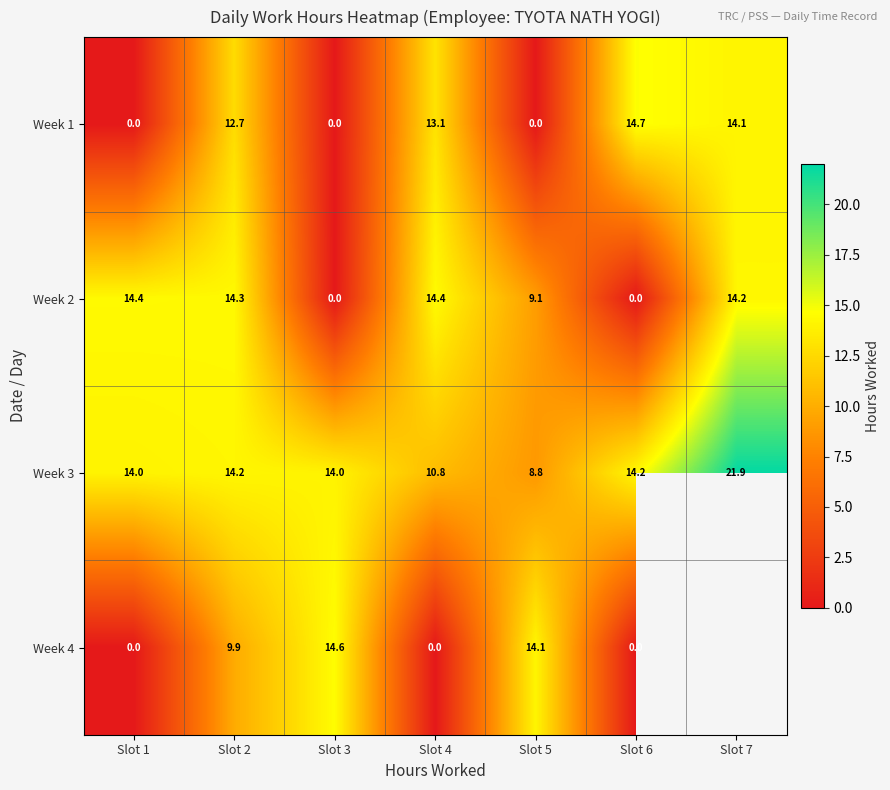

At which category is the sum across all series the highest?

Slot 2